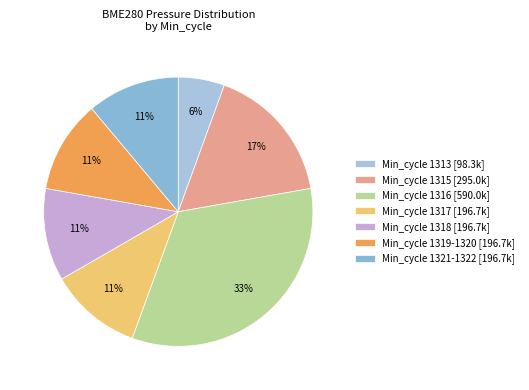

Is there a majority slice in this chart?

No